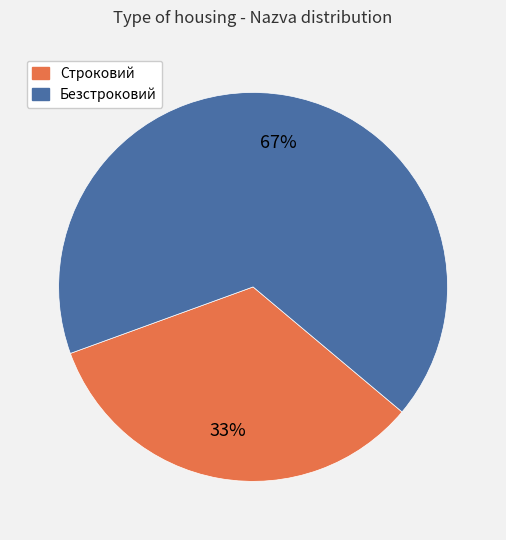

Which category accounts for the majority?

Безстроковий